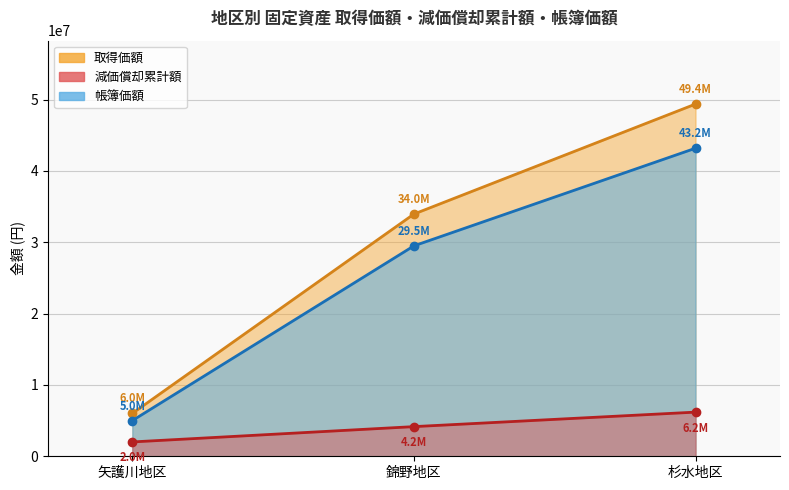

Which series has the widest spread of values?

取得価額